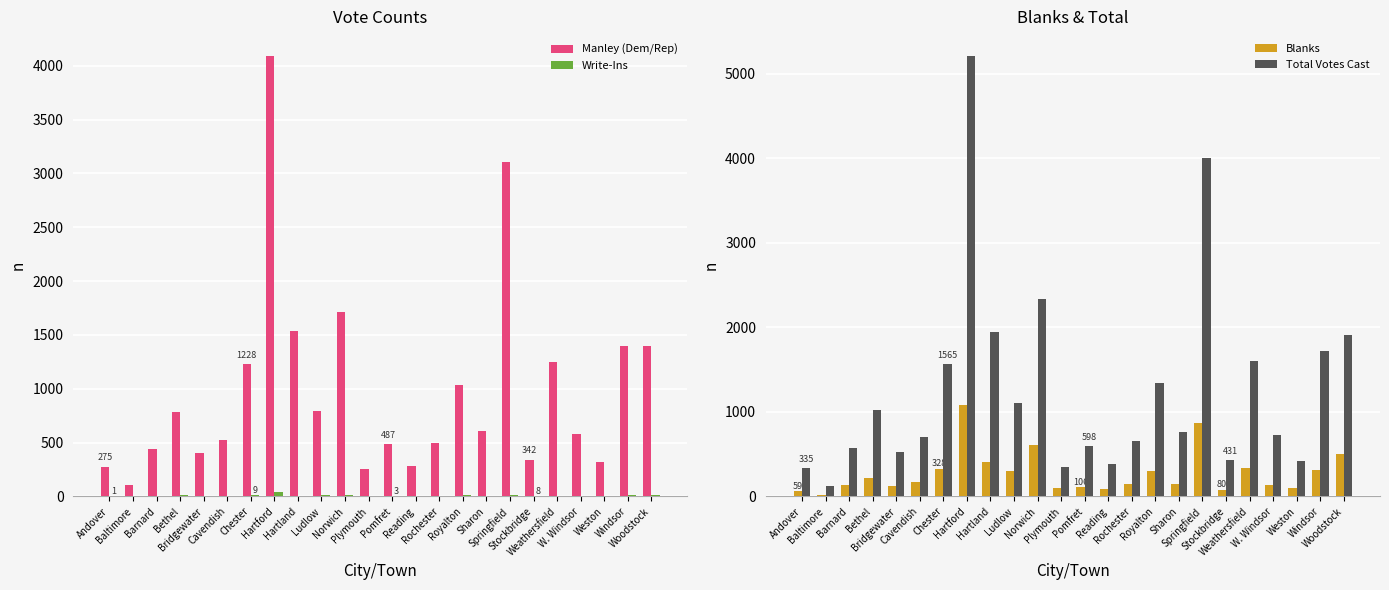

What is the label of the 17th bar from the left?

Sharon